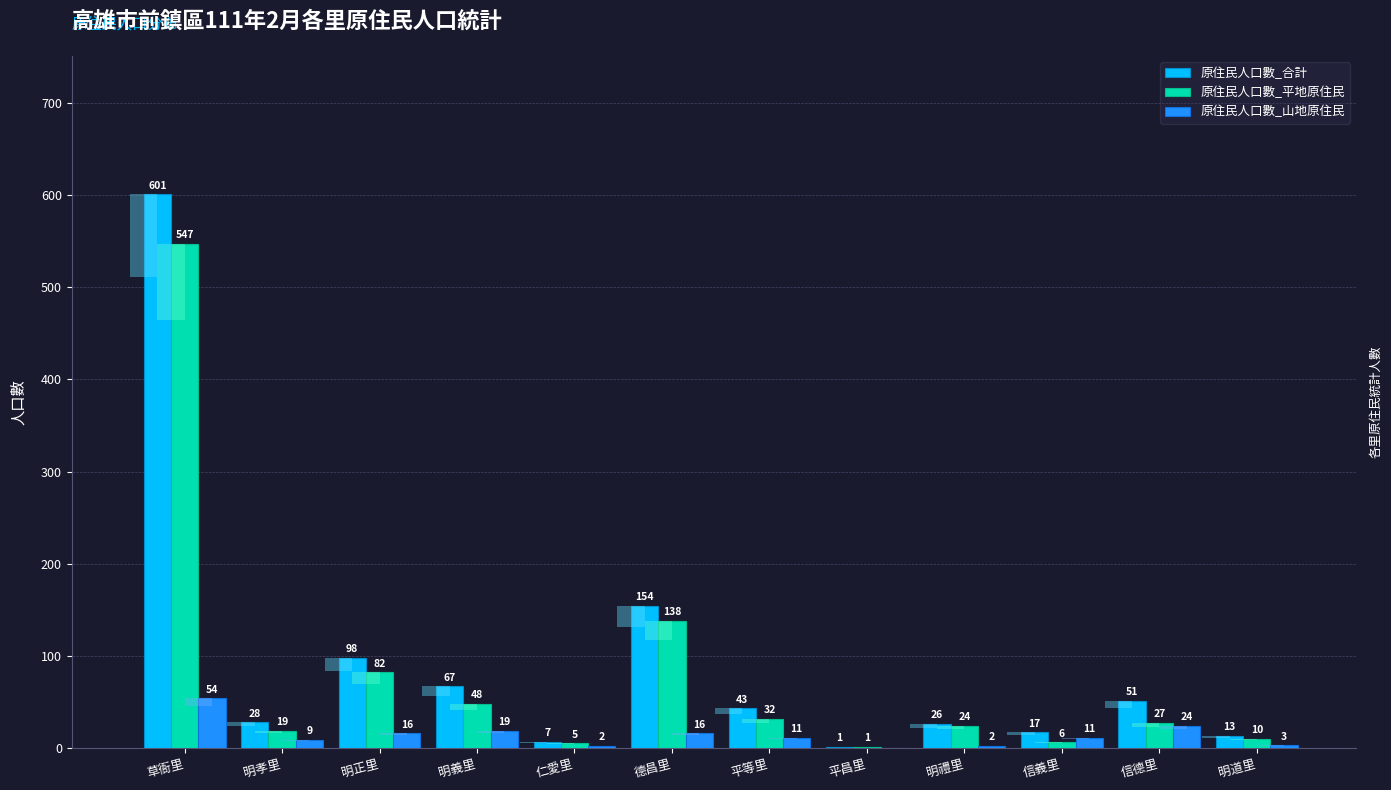

Are the bars grouped side by side (vs. stacked)?

Yes